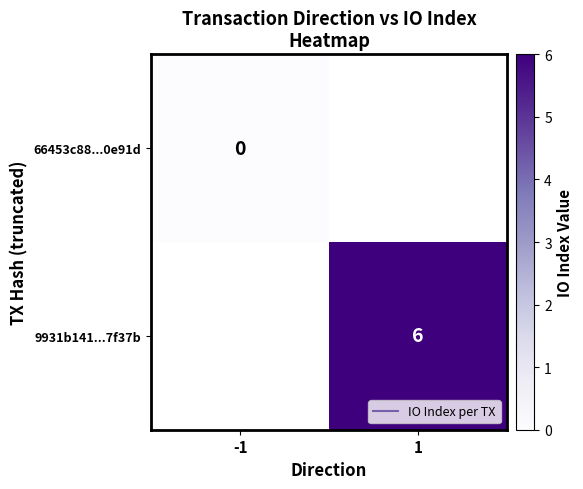

How many series are shown in this chart?

2